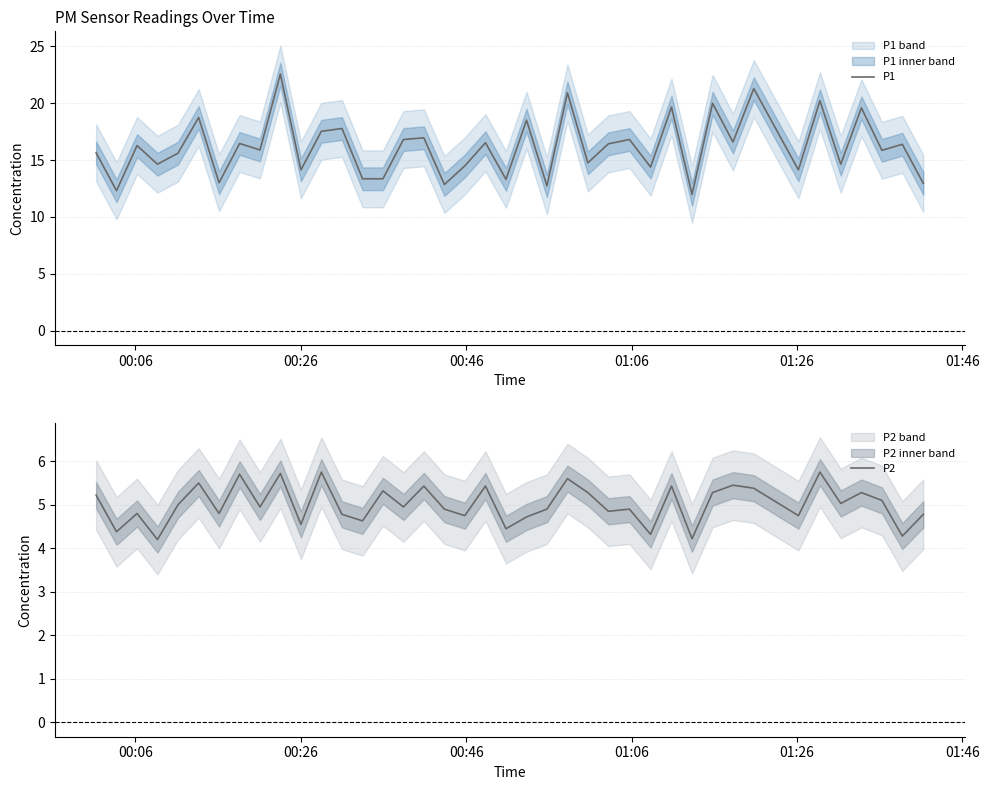

Reading left to right, transcribe all the data shown in this chart.

P1: 15.6	12.3	16.3	14.6	15.6	18.7	13.0	16.4	15.9	22.6	14.1	17.5	17.8	13.3	13.3	16.8	16.9	12.8	14.5	16.5	13.3	18.5	12.7	20.9	14.8	16.4	16.8	14.4	19.6	12.0	20.0	16.6	21.3	14.1	20.2	14.6	19.6	15.8	16.4	12.9
P2: 5.2	4.4	4.8	4.2	5.0	5.5	4.8	5.7	5.0	5.7	4.5	5.8	4.8	4.6	5.3	5.0	5.4	4.9	4.8	5.4	4.5	4.7	4.9	5.6	5.3	4.8	4.9	4.3	5.4	4.2	5.3	5.5	5.4	4.8	5.8	5.0	5.3	5.1	4.3	4.8